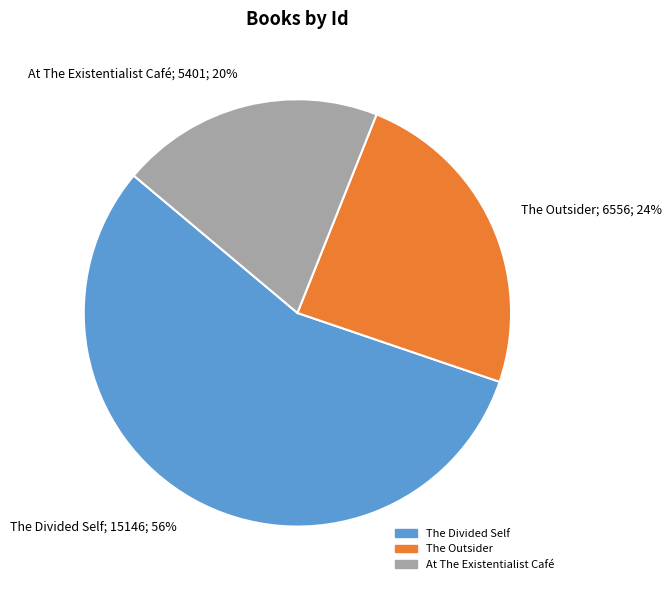

Which has a higher value, The Outsider or At The Existentialist Café?

The Outsider